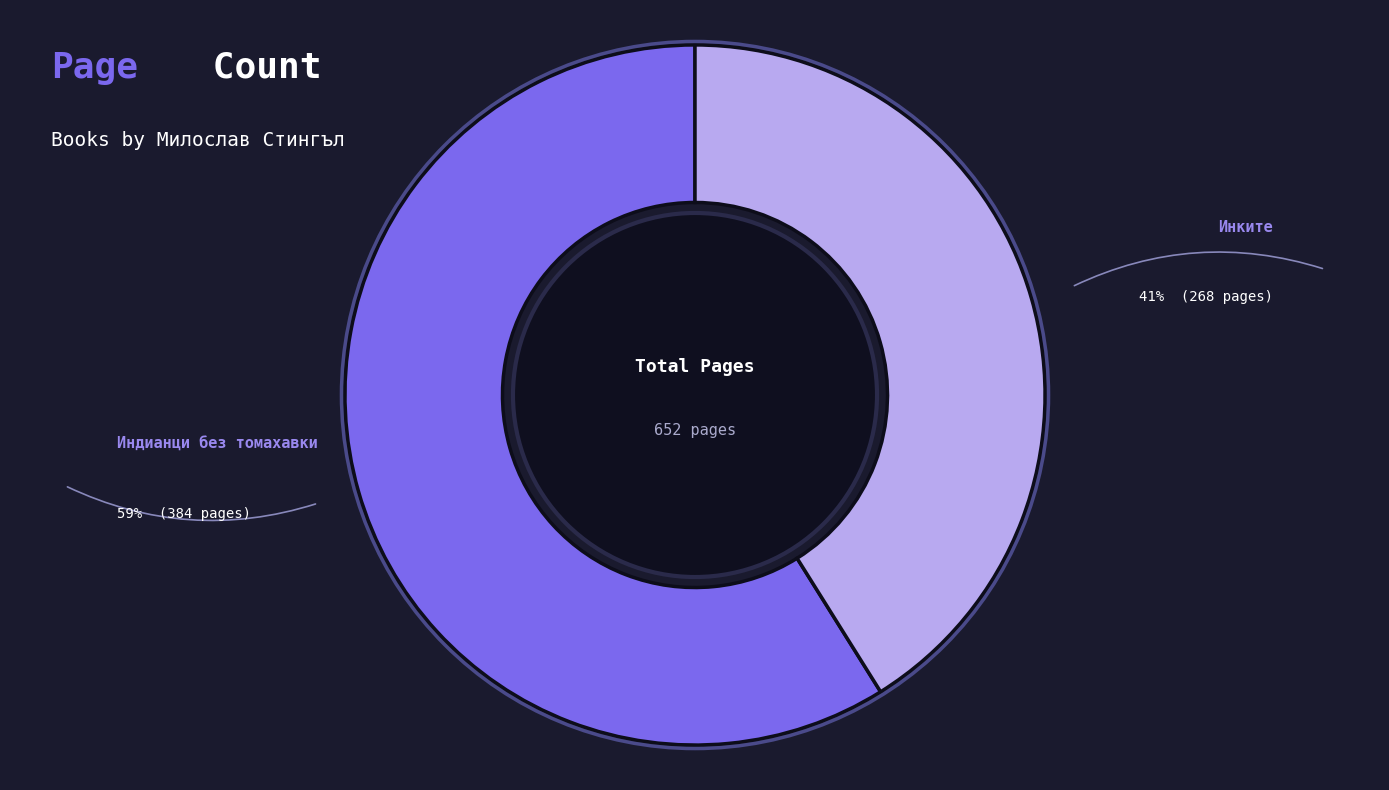

Is there a majority slice in this chart?

Yes